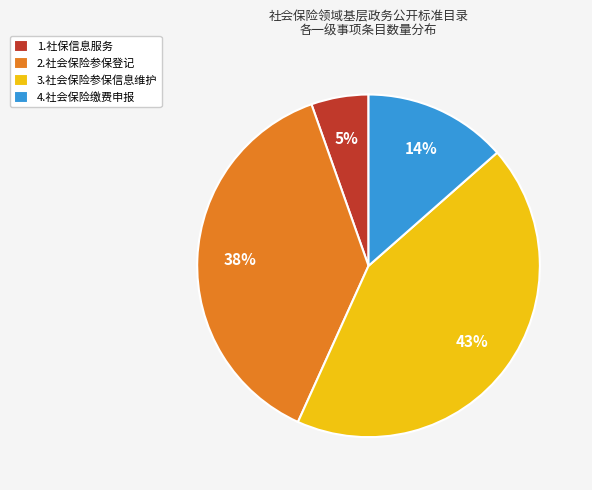

What is the ratio of the value at 4.社会保险缴费申报 to the value at 3.社会保险参保信息维护?

0.3